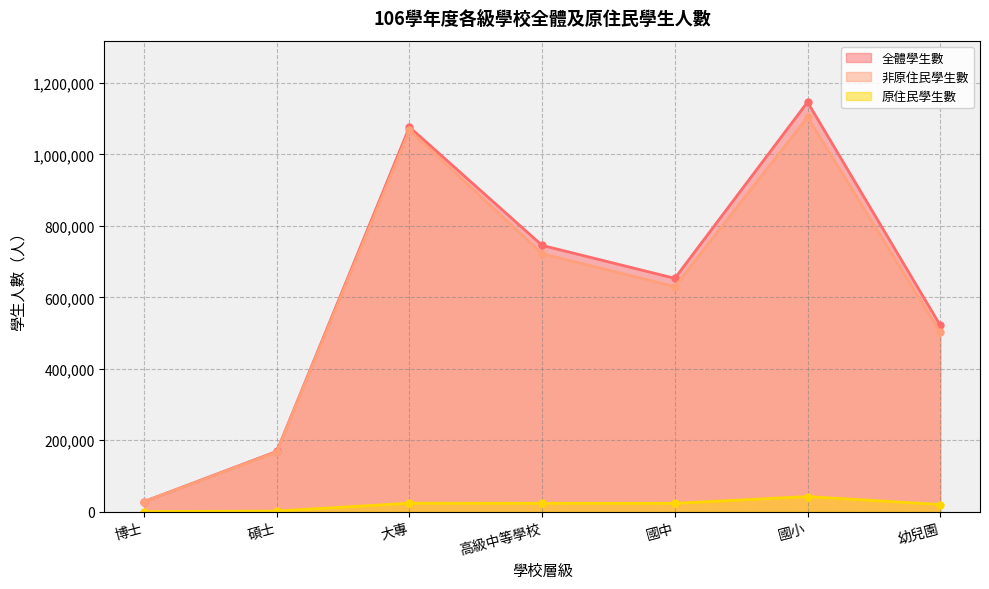

Does the chart have visible grid lines?

Yes